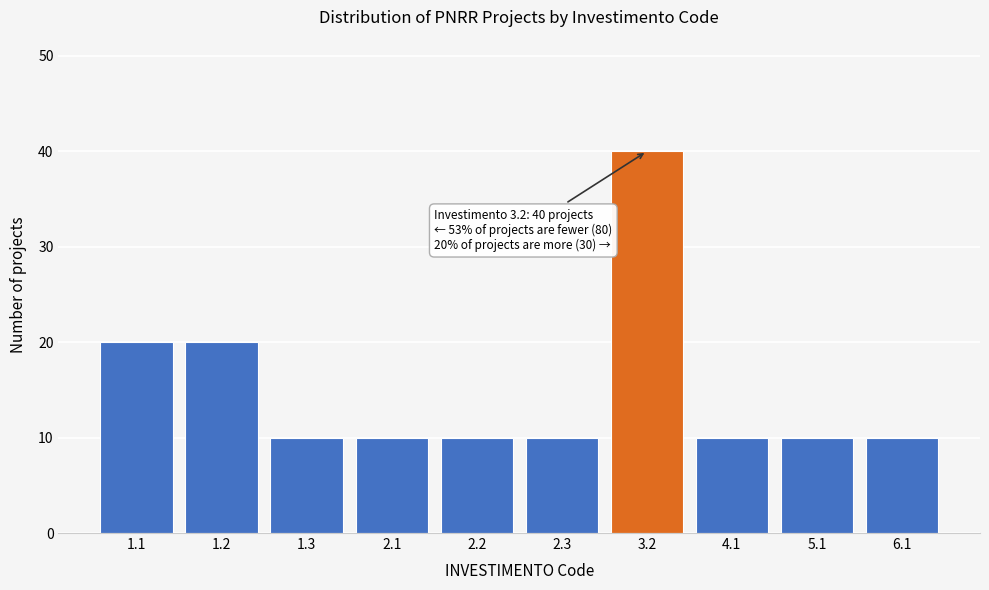

Reading left to right, list all the values displayed in this chart.

1.1=20	1.2=20	1.3=10	2.1=10	2.2=10	2.3=10	3.2=40	4.1=10	5.1=10	6.1=10